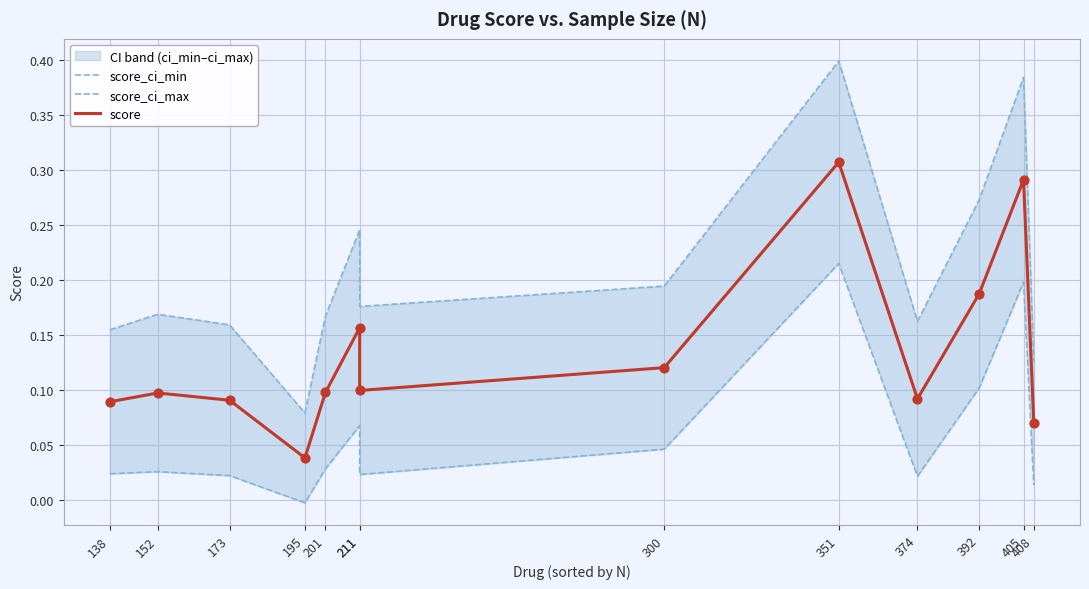

At how many categories does at least one series exceed 0?

13